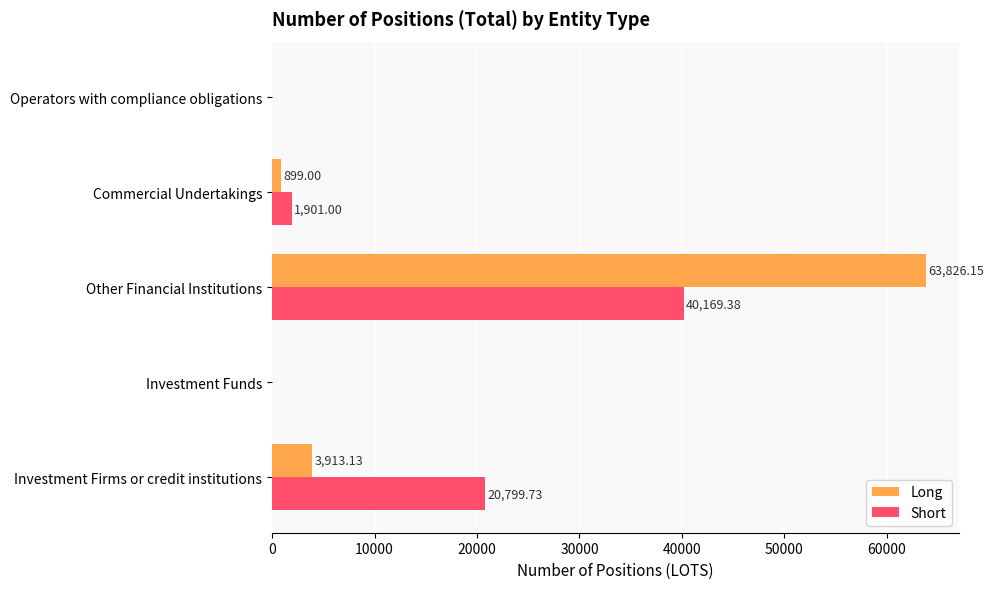

Is the value of Short at Other Financial Institutions greater than the value of Long at Investment Funds?

Yes